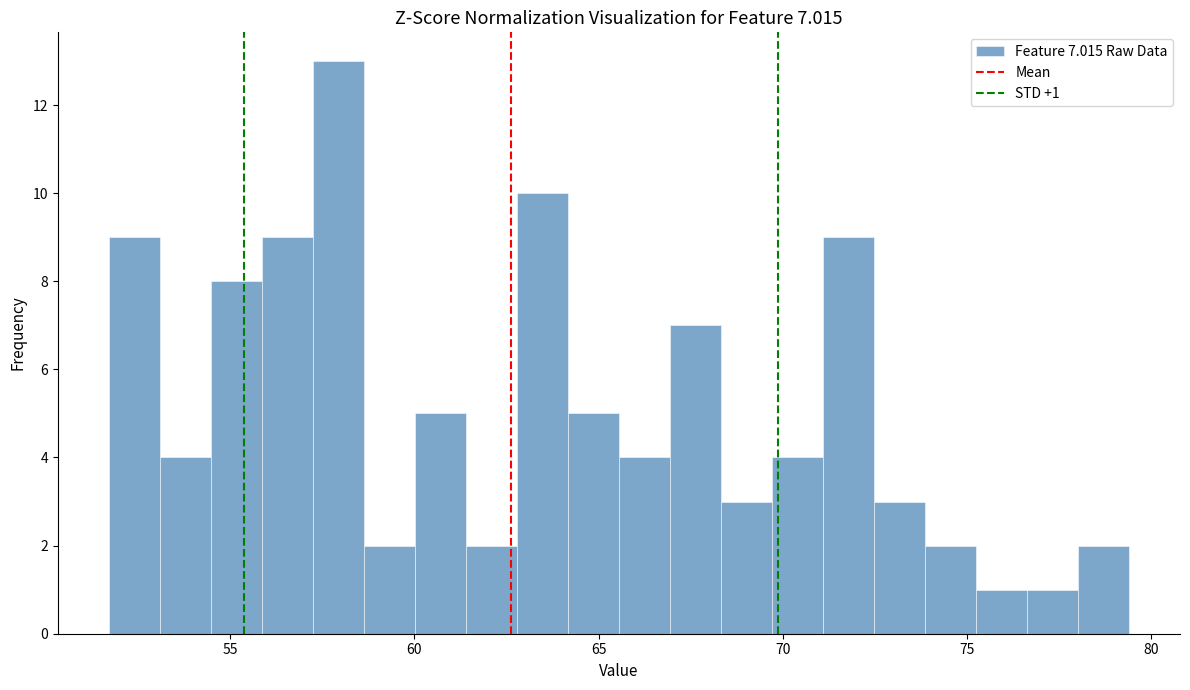

Read against the x-axis, roughly where is the centre of the tallest bar?

58.0